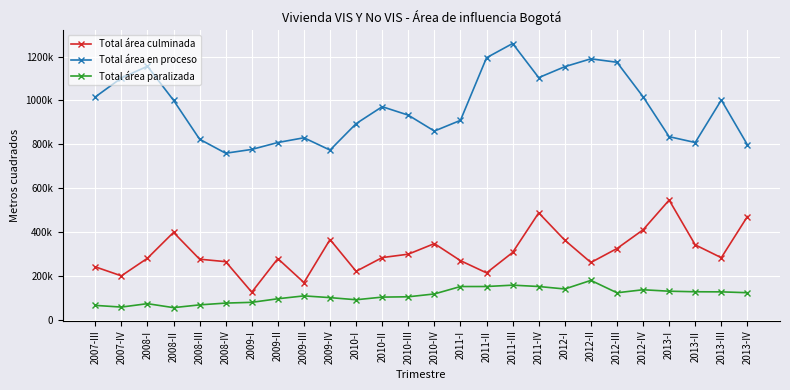

True or false: Total área paralizada and Total área culminada cross at least once.

False